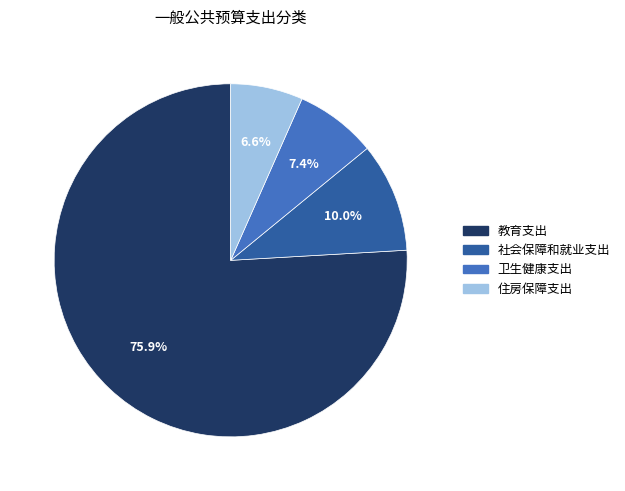

Is 住房保障支出 the majority of the pie?

No